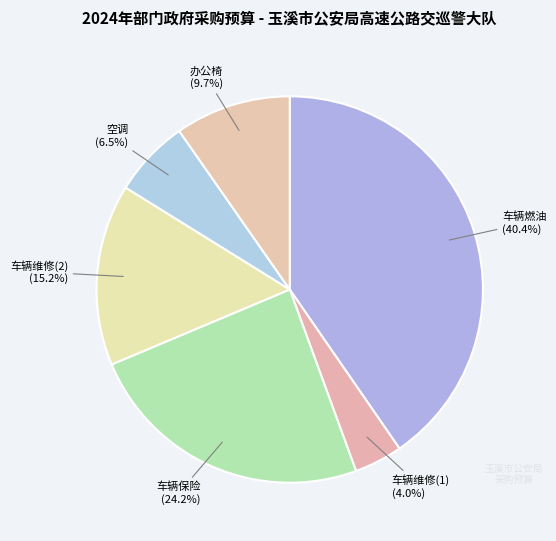

Is it true that 车辆维修(2) is 15% of the pie?

True